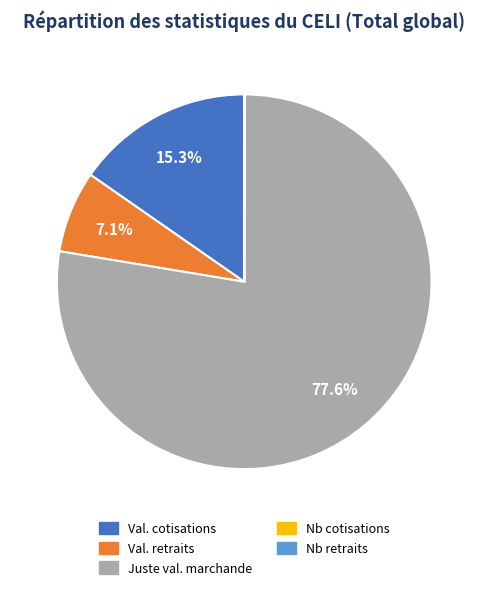

Is there a majority slice in this chart?

Yes